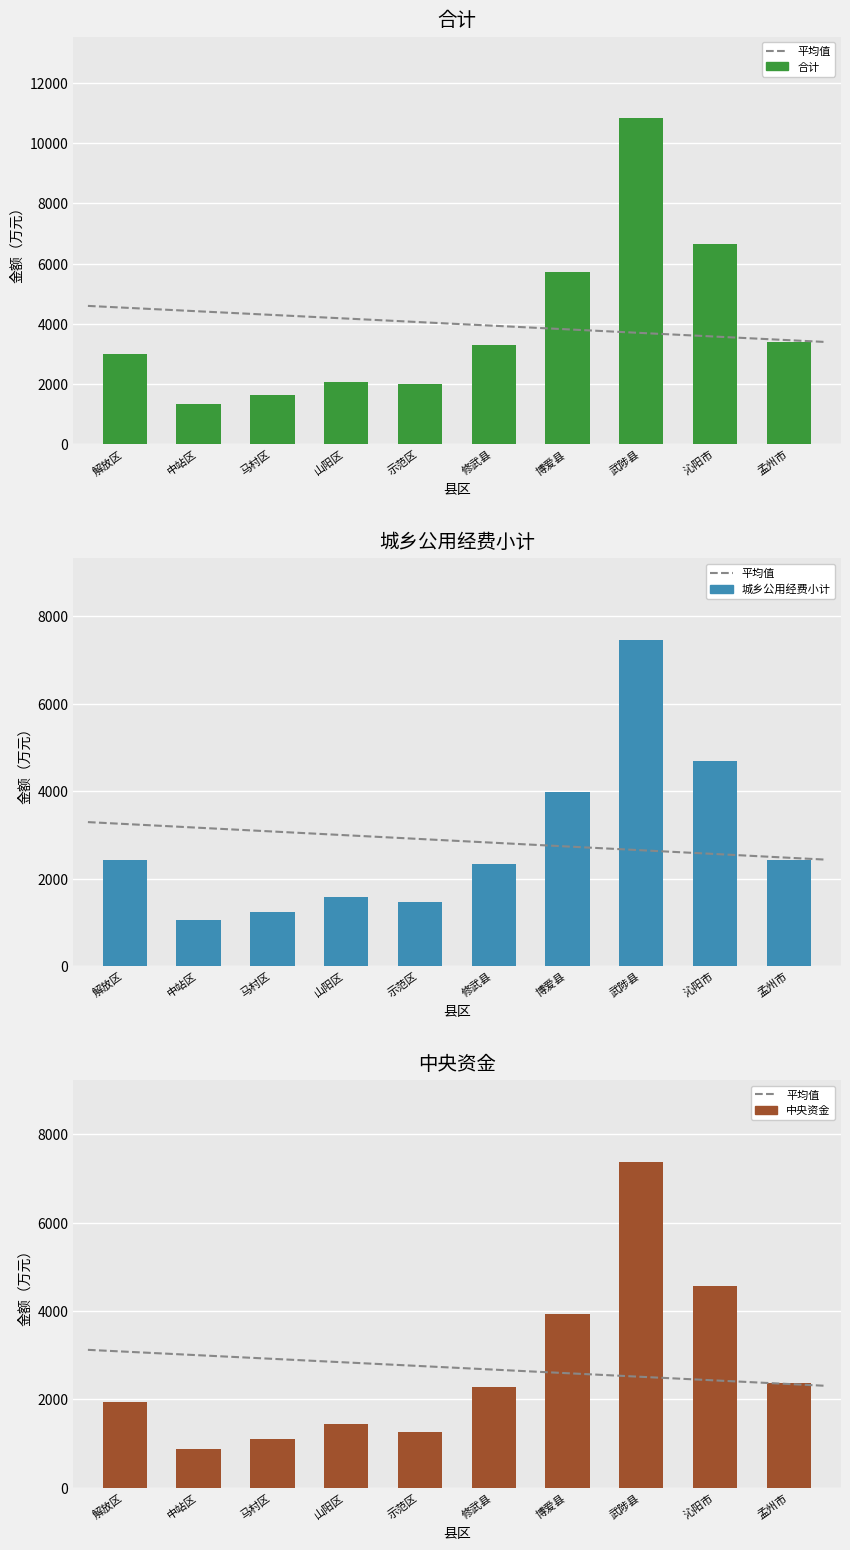

Which category has the highest value across all series?

武陟县